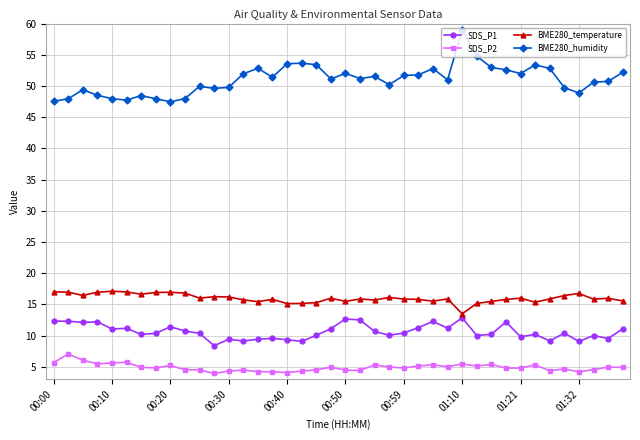

True or false: SDS_P1 has more than 0 interior local peaks.

True